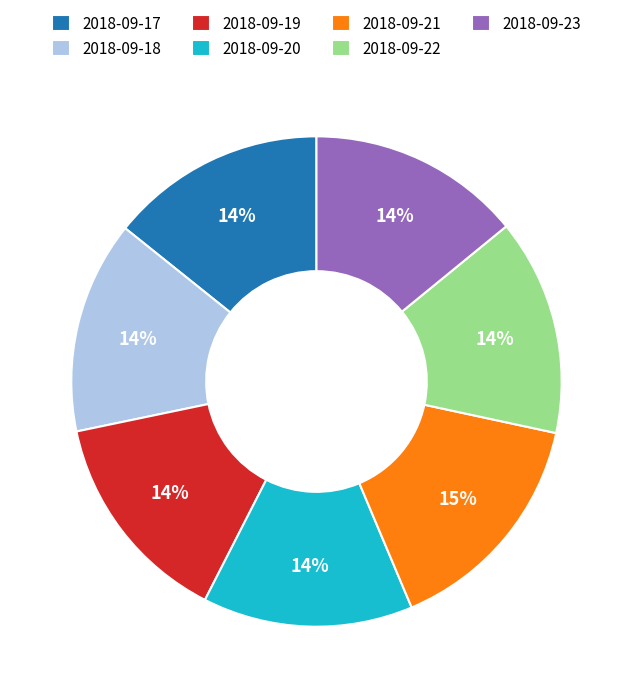

Is there any slice that represents more than half of the pie?

No